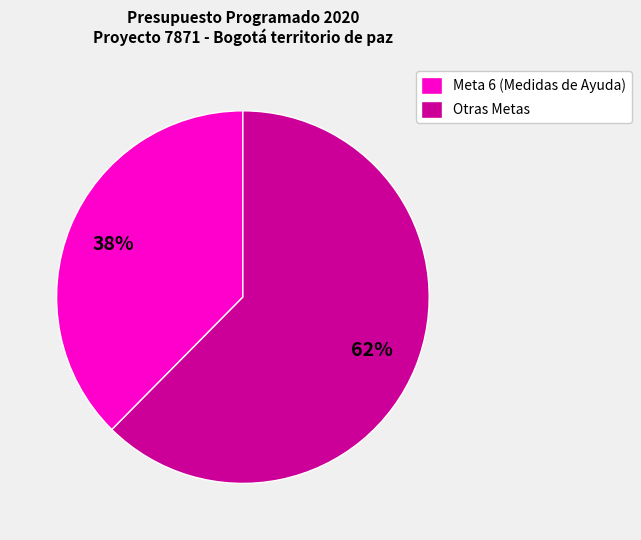

What percentage is the Meta 6 (Medidas de Ayuda) slice, to the nearest percent?

38%